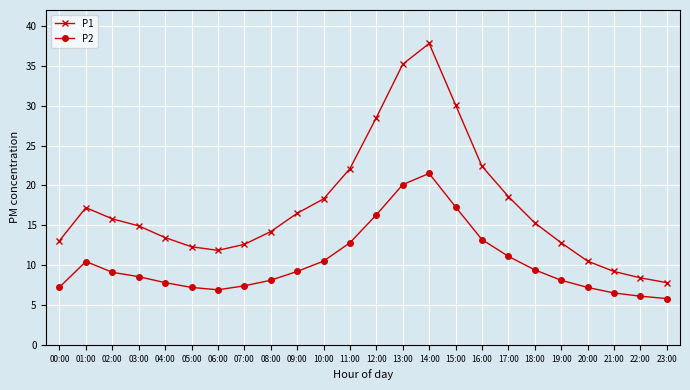

Rank the series at 17:00 from lowest to highest value.

P2, P1